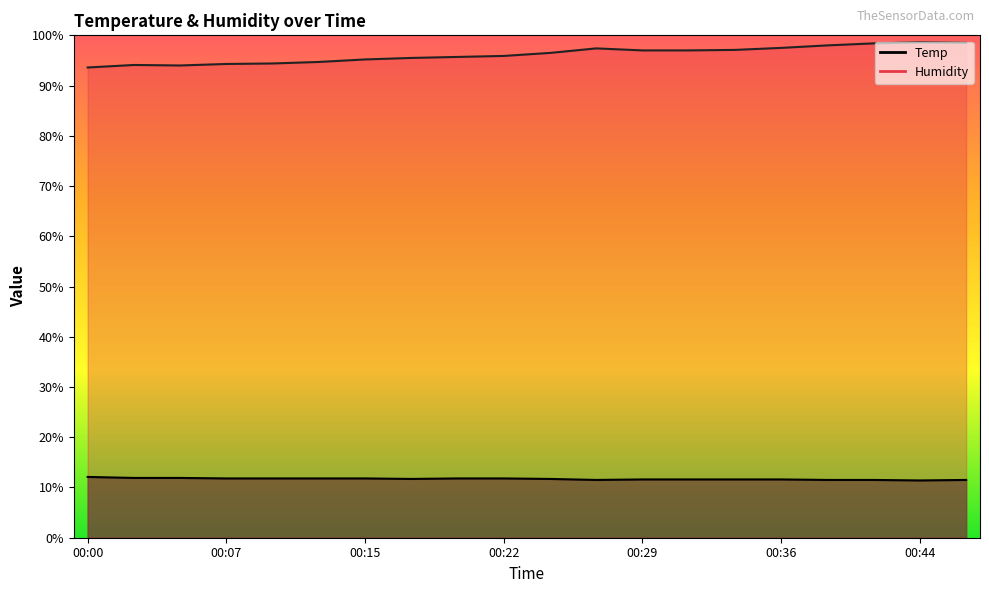

How many data points does each series have?

20